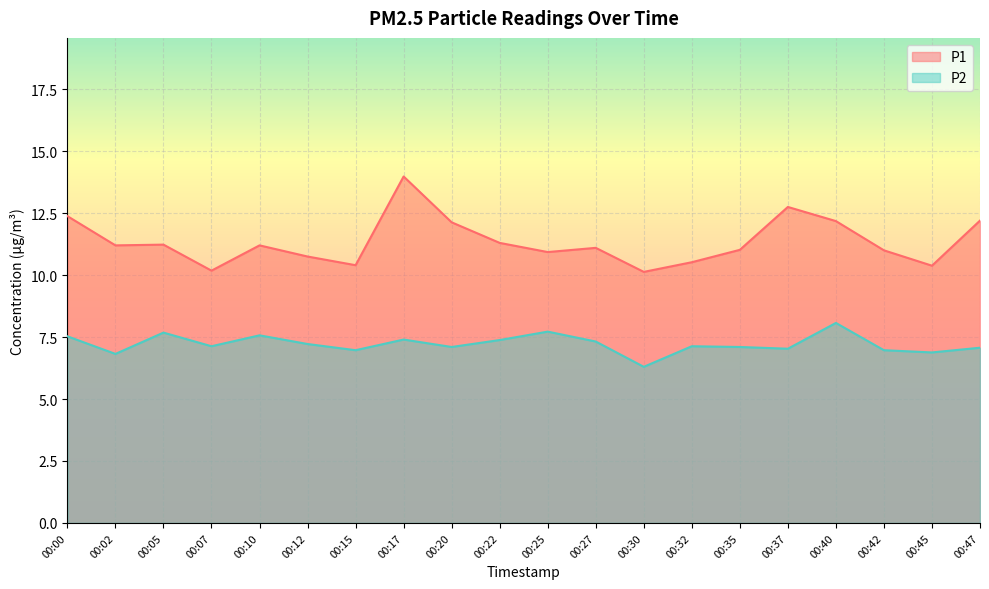

What is the maximum value for P2?

8.1